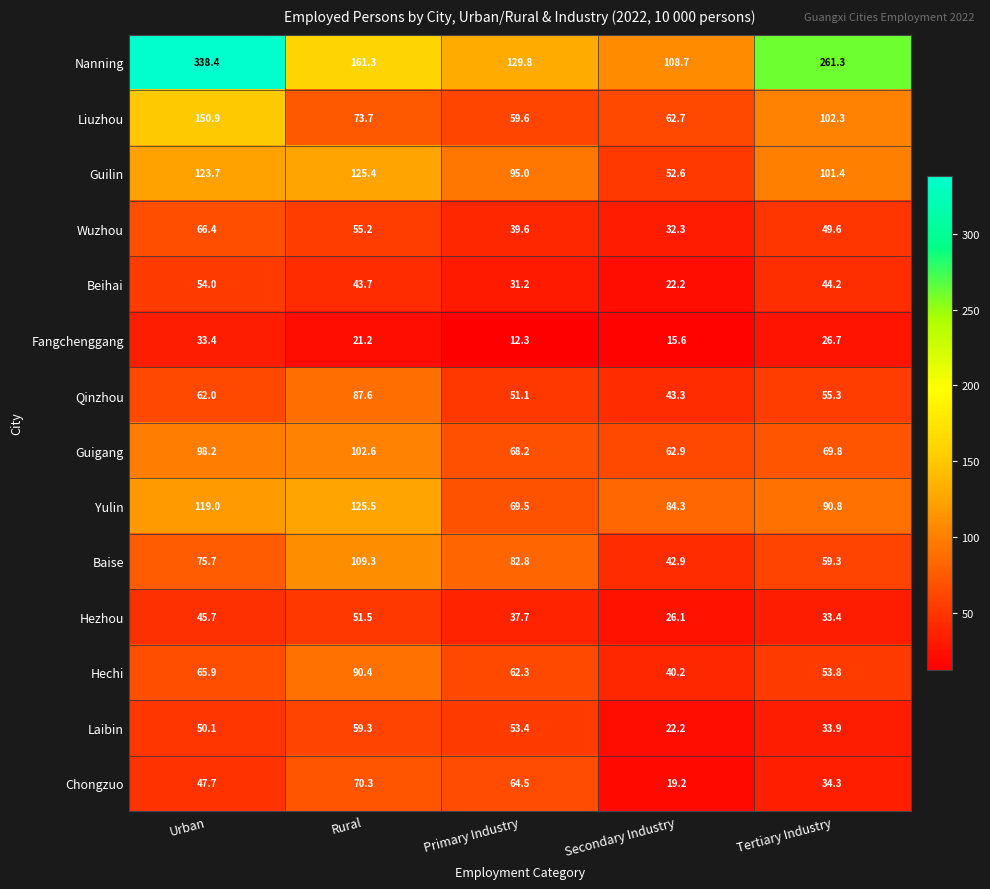

Which series has the largest total across all categories?

Nanning